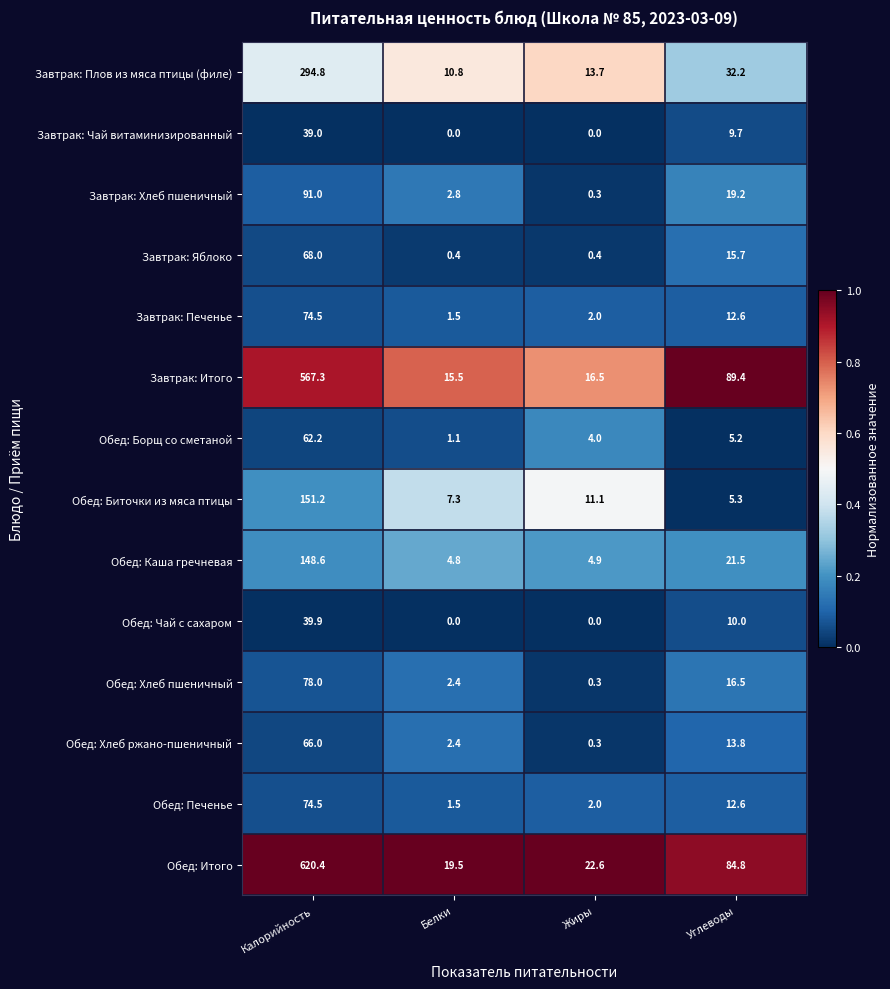

Which series has the largest range (max minus min)?

Обед: Итого